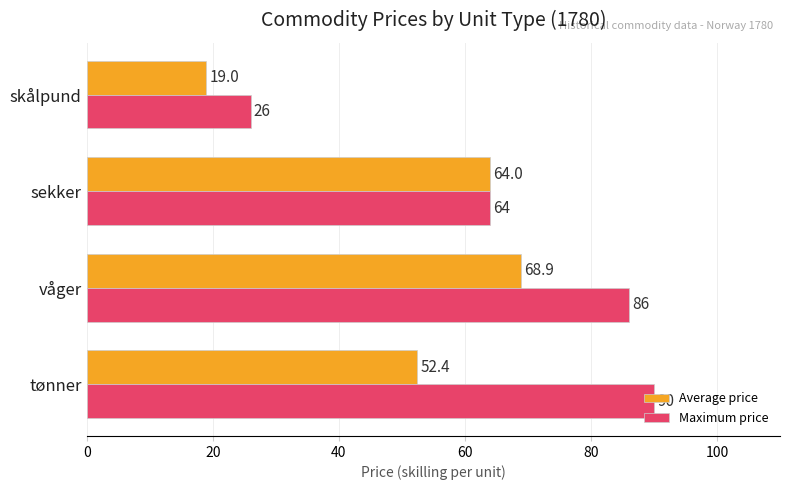

At which category is the sum across all series the highest?

våger